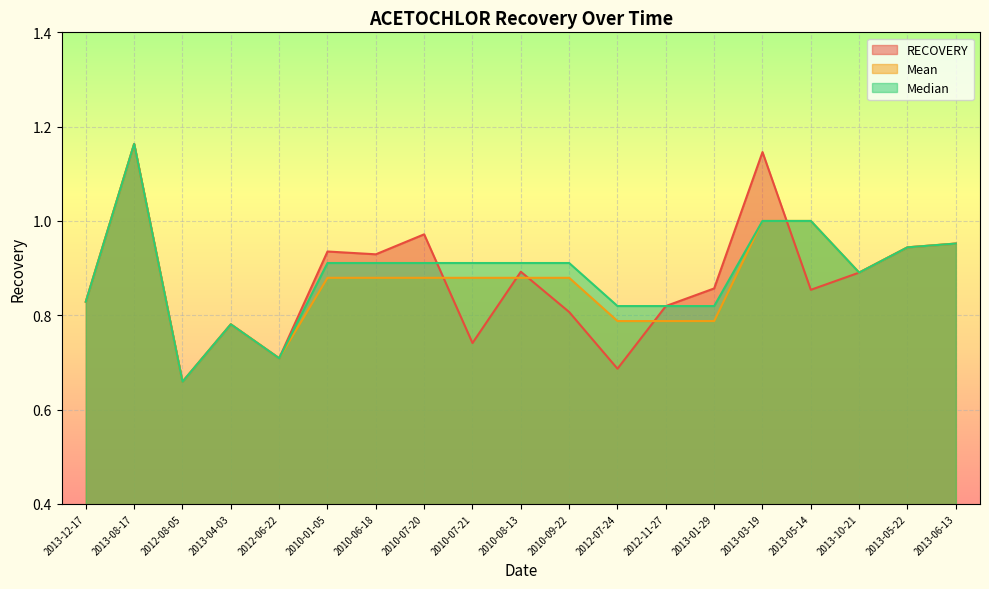

The value of Median at 2012-06-22 is 0.7. True or false?

True